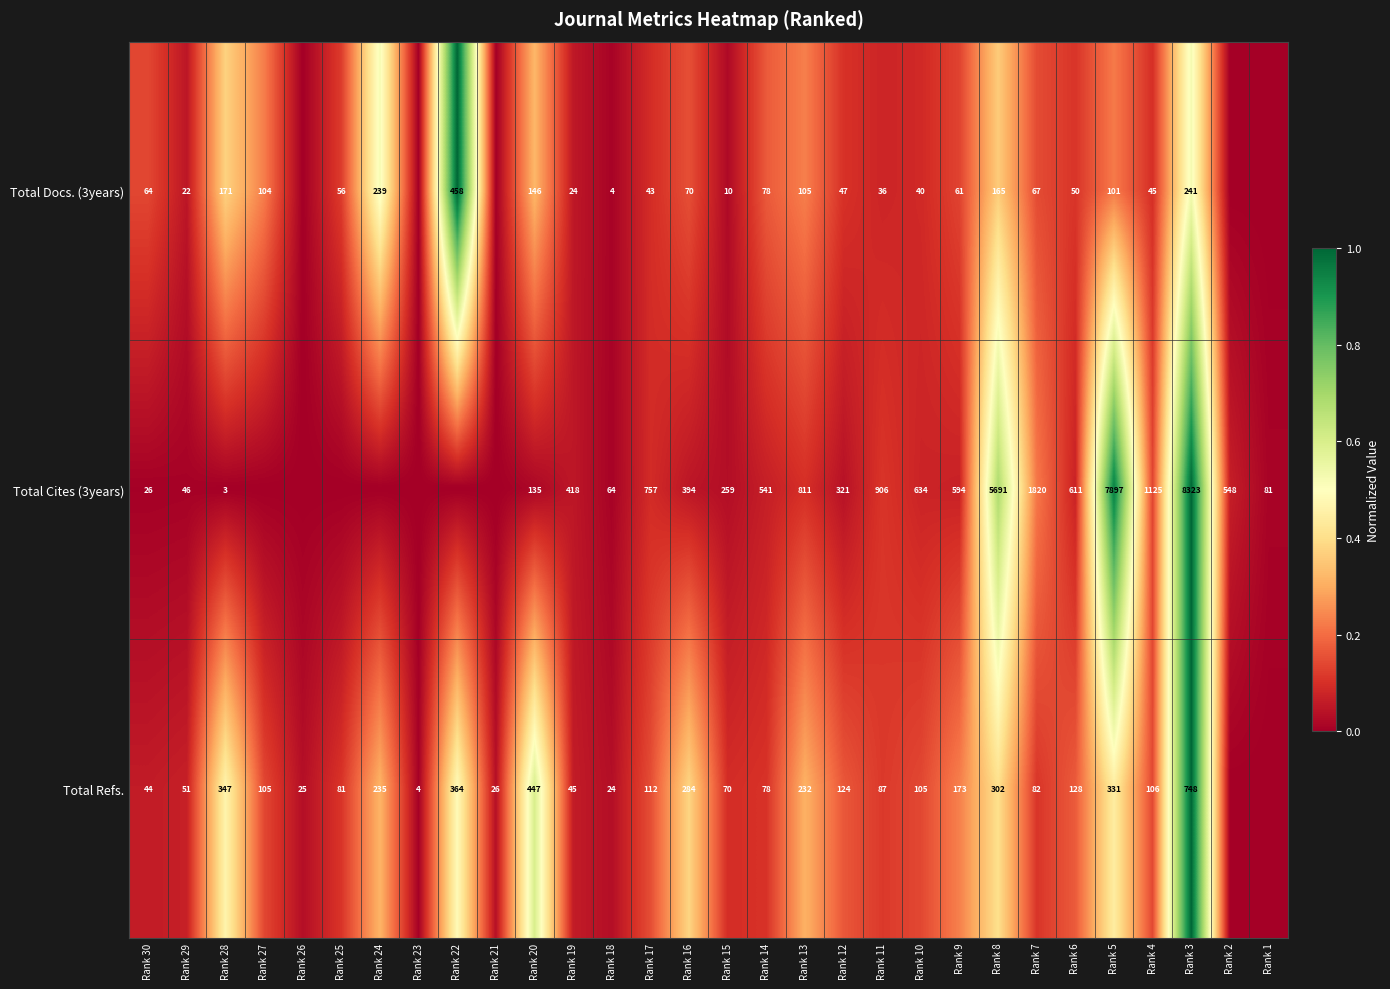

Is the value of Total Refs. at Rank 25 greater than the value of Total Docs. (3years) at Rank 17?

Yes